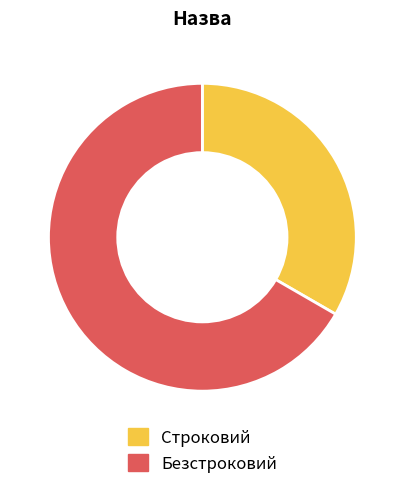

Is the sum of Безстроковий and Строковий greater than half?

Yes